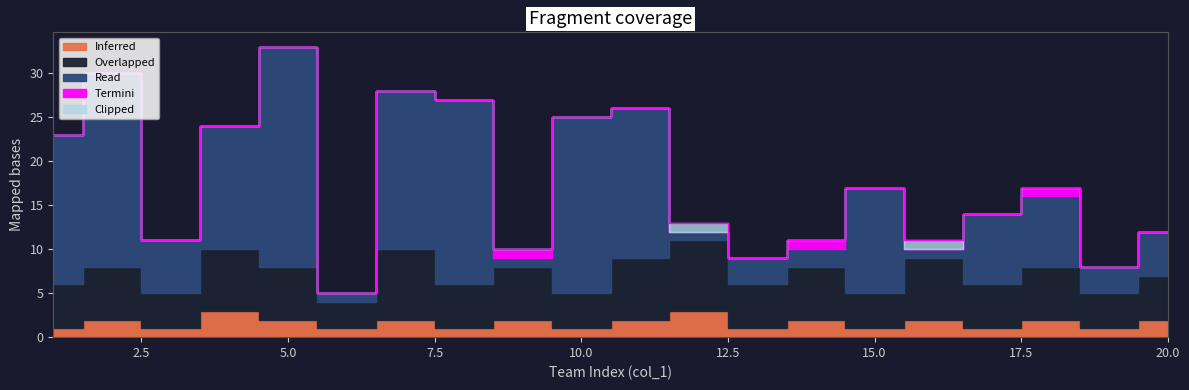

Which category has the lowest value across all series?

6